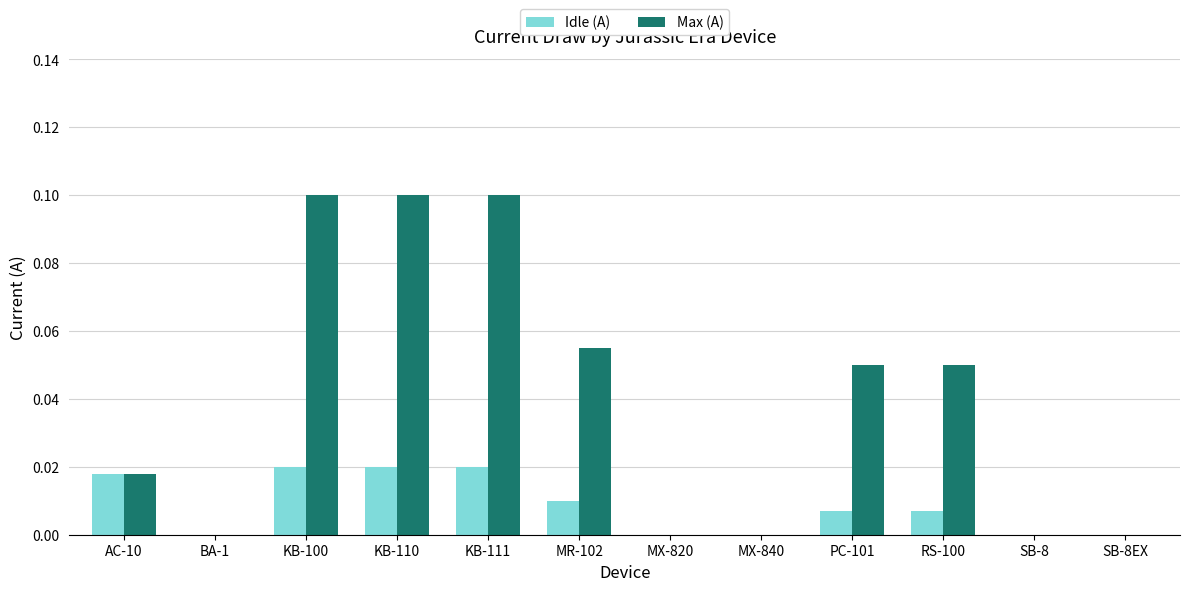

Count the Idle (A) values in the range 0 to 1.

12